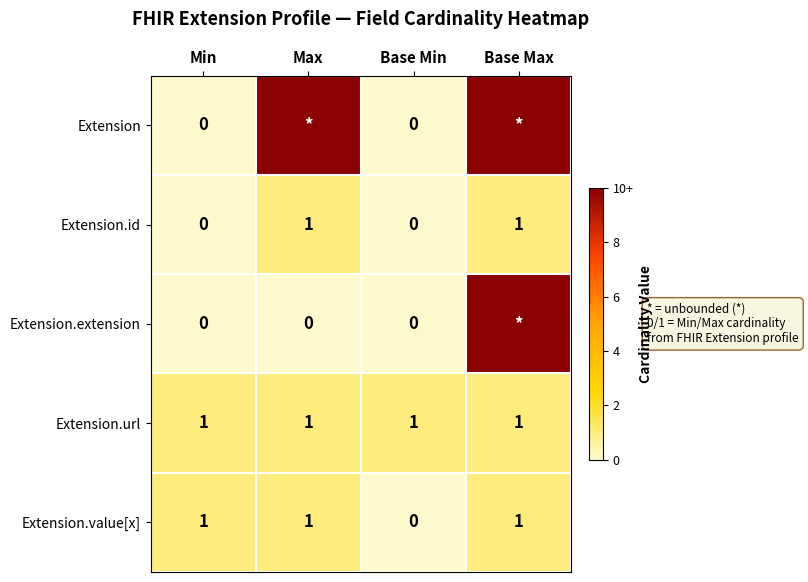

The value of Extension.id at Max is 0. True or false?

False